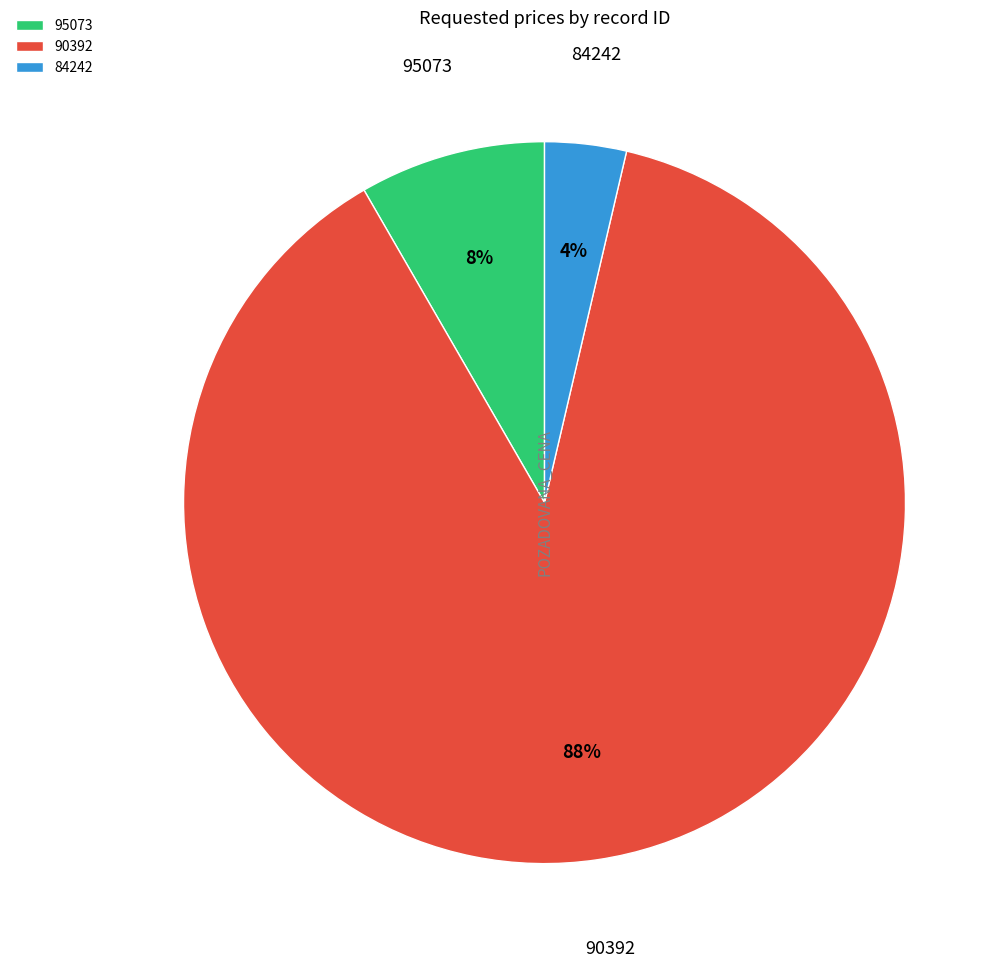

How many slices are in this pie chart?

3